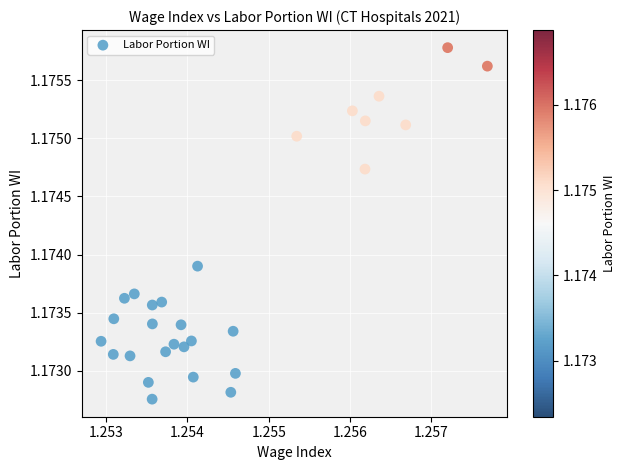

Count the number of points in this scatter plot.

29